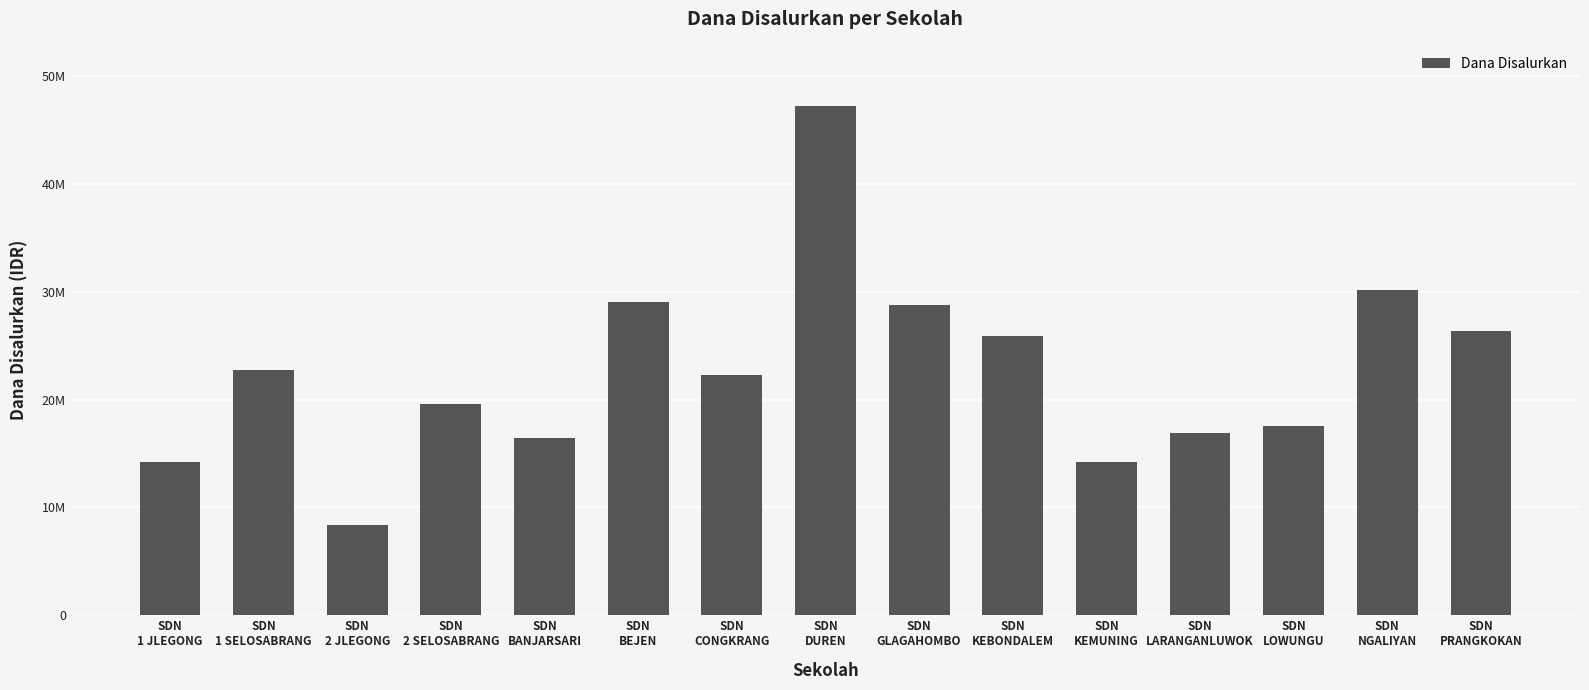

At which label is the value closest to 27787500?

SDN
GLAGAHOMBO